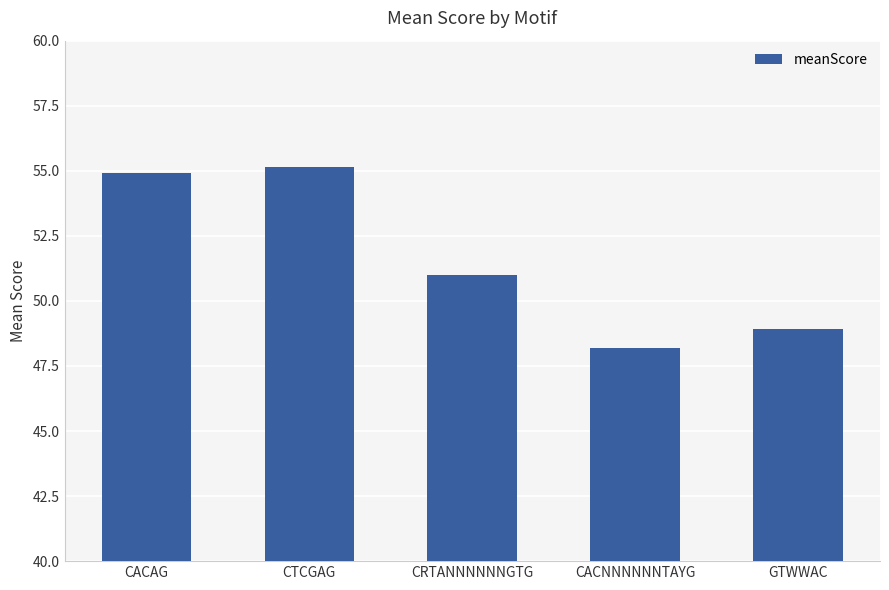

How many data points are less than 51?

2